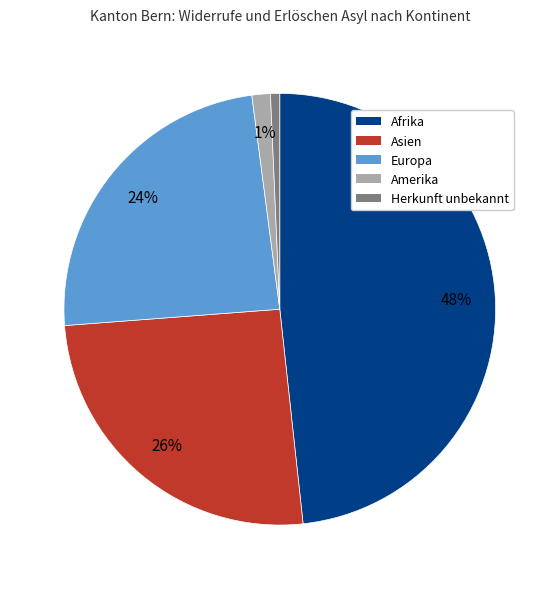

Is there any slice that represents more than half of the pie?

No